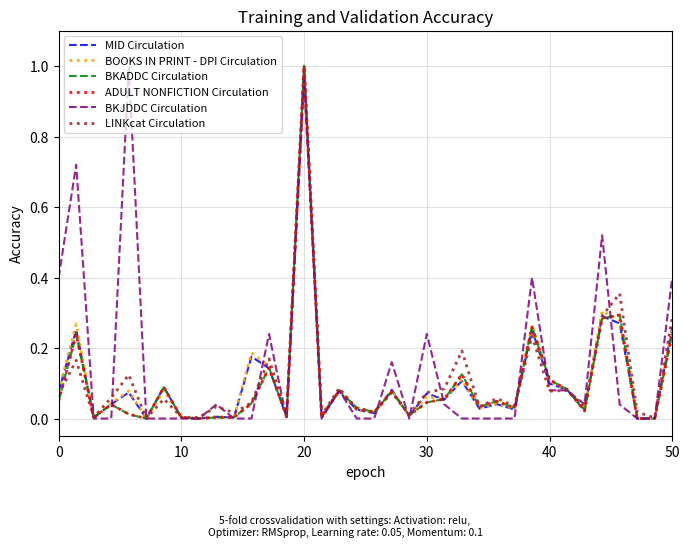

Does the chart display data point markers on the line(s)?

No